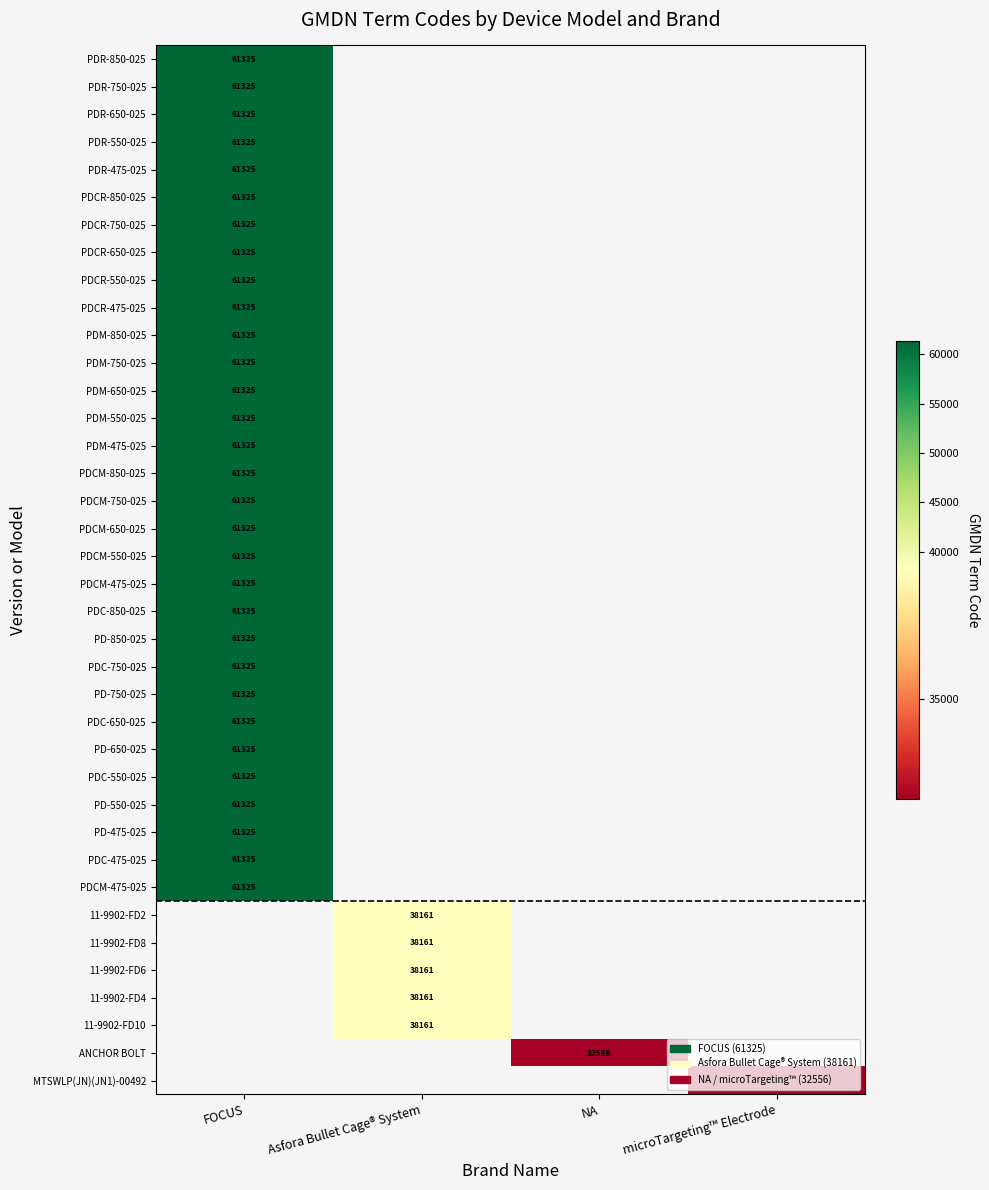

How many distinct data groups are displayed?

38